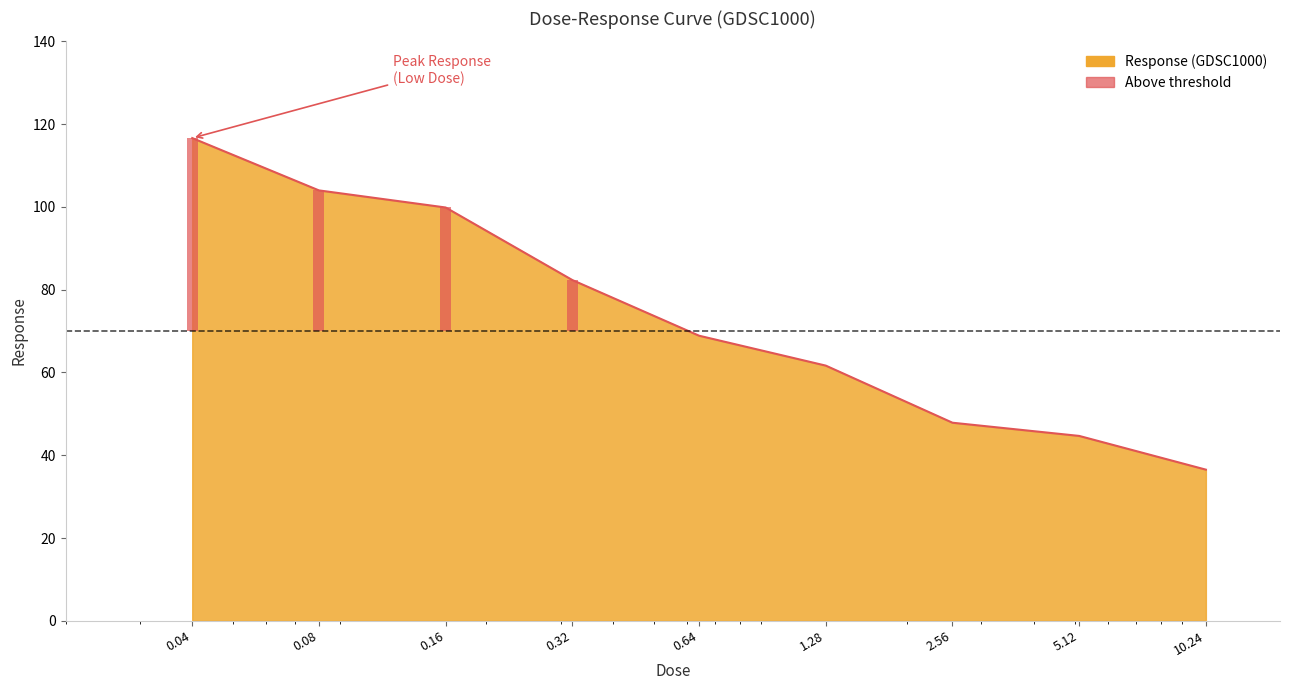

Rank the categories by value from highest to lowest.

0.04, 0.08, 0.16, 0.32, 0.64, 1.28, 2.56, 5.12, 10.24